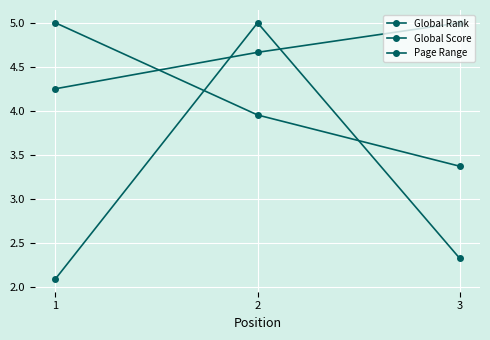

What is the value of the Global Score point at the 1st from the left?

5.0